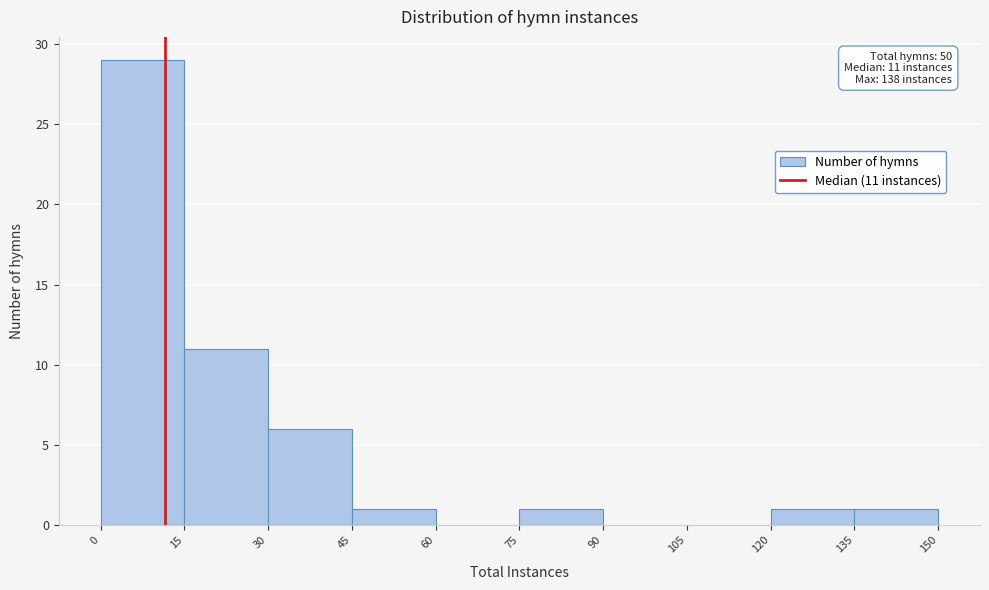

Over which range of the x-axis is the bar tallest?

0 to 15